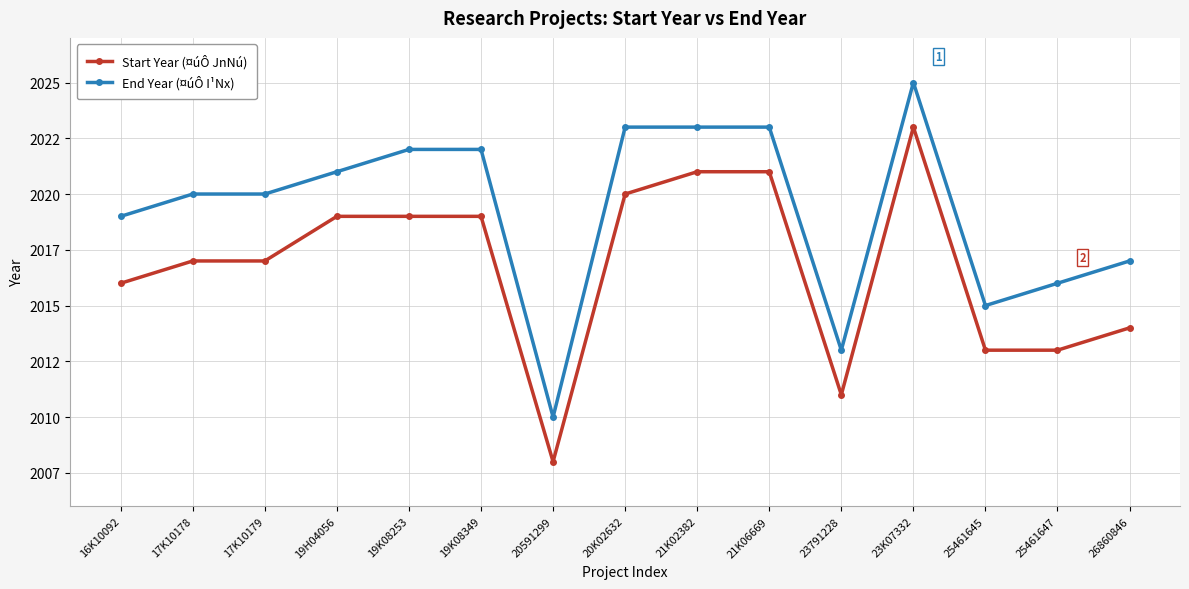

What is the label of the 6th point from the left?

19K08349